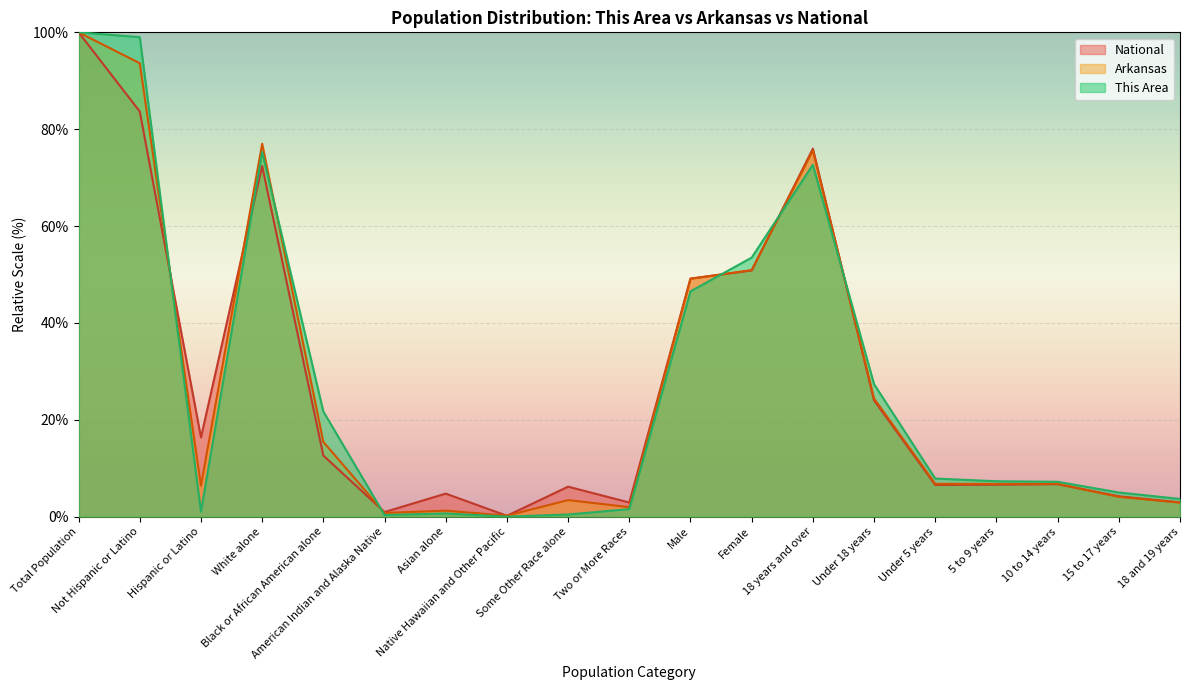

Which series changed the most between Asian alone and Some Other Race alone?

Arkansas